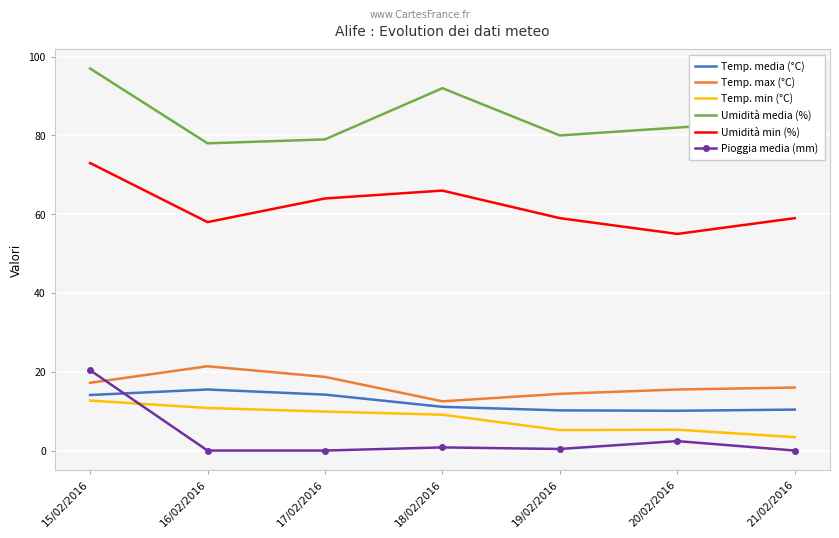

True or false: Umidità media (%) and Temp. max (°C) intersect in this chart.

False